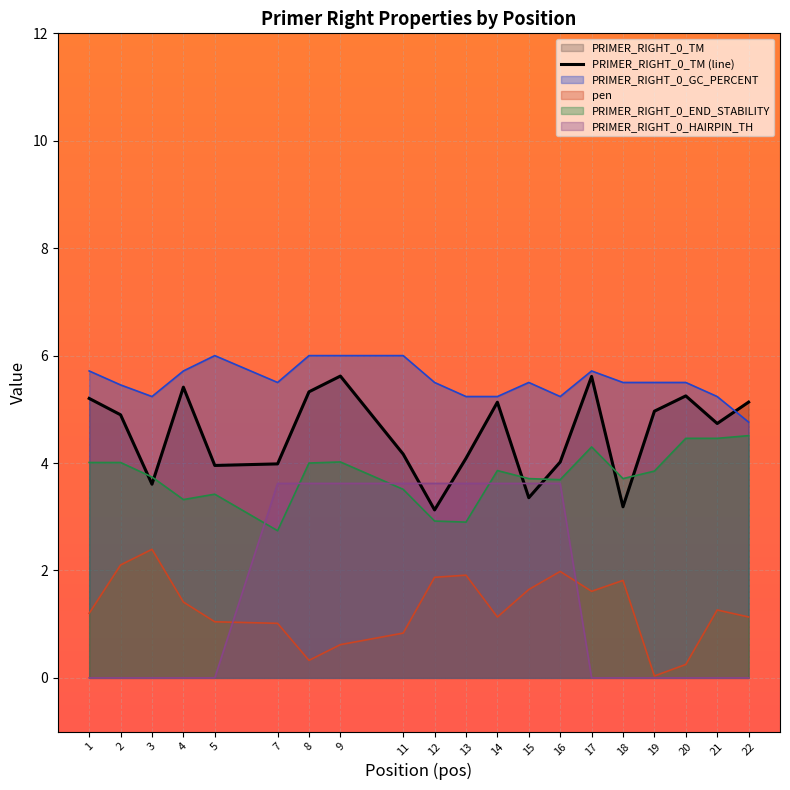

How many interior local peaks (higher than both neighbors) does the data have?

5